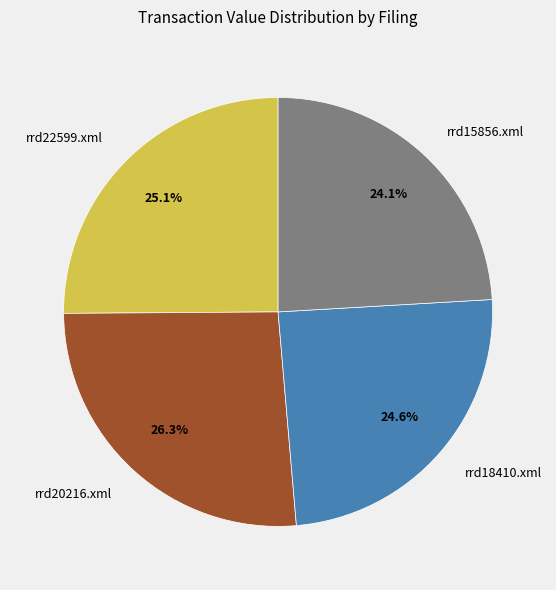

What portion of the pie excludes rrd20216.xml?

73.7%